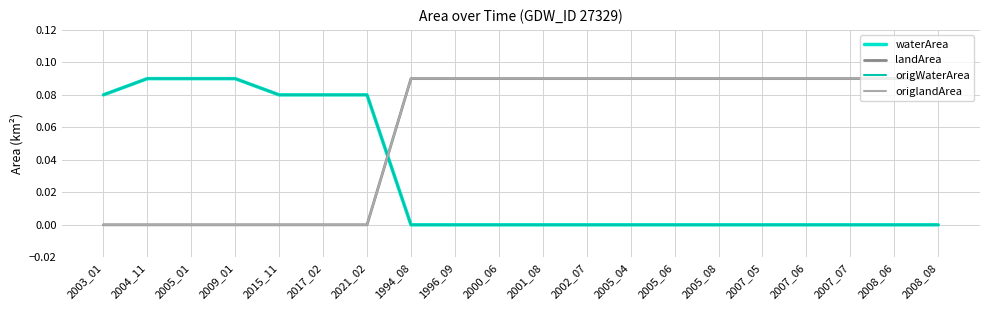

What position from the left is 2000_06?

10